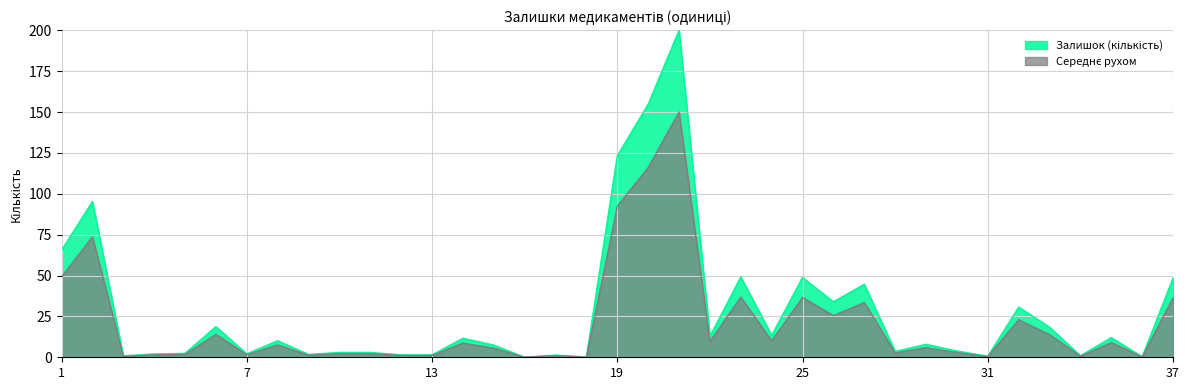

At which category does the chart reach its peak across all series?

21